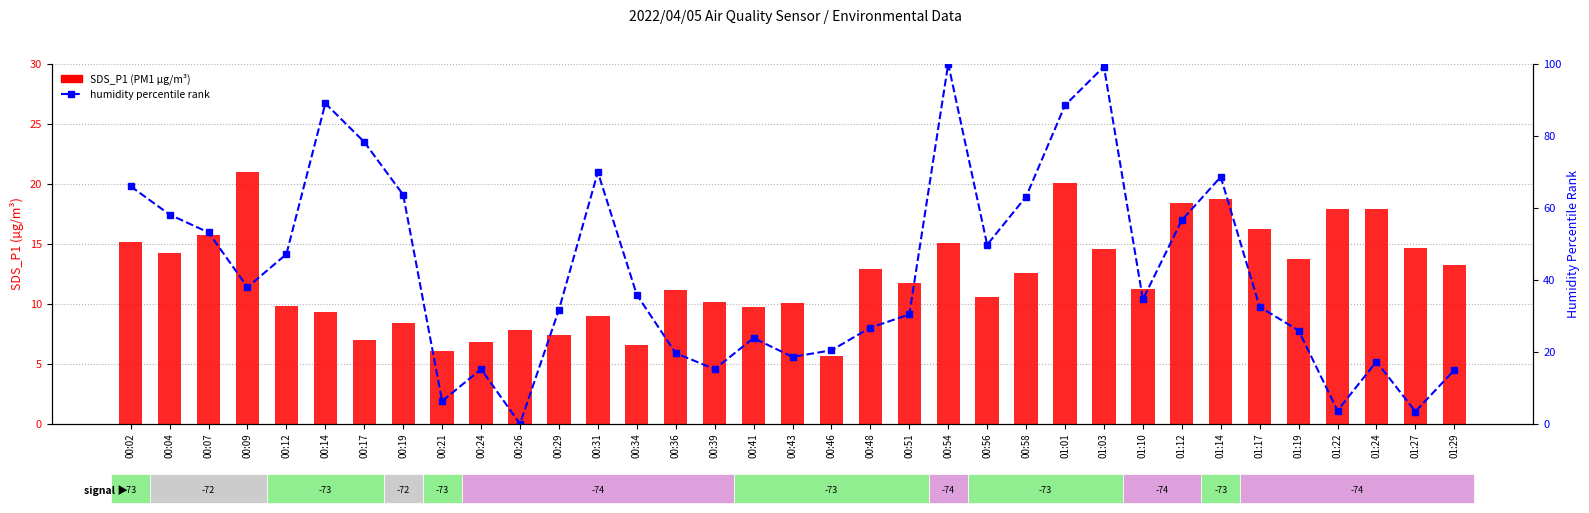

The SDS_P1 (PM1) series shows 17.1 at 00:12. True or false?

False